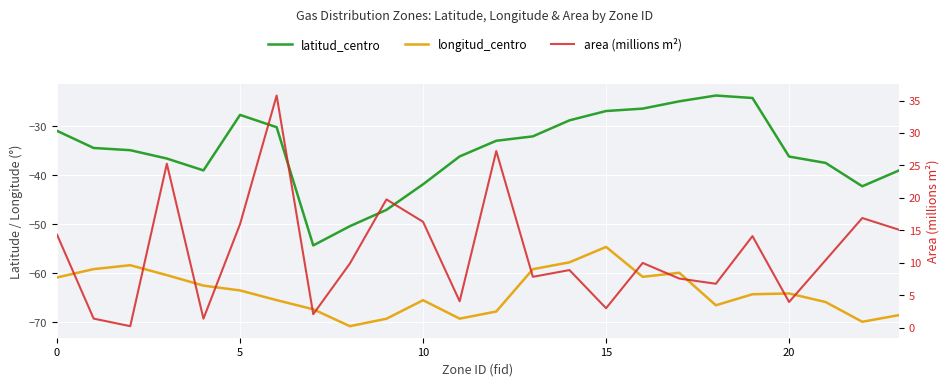

Is the value of area (millions m²) at 13 greater than the value of latitud_centro at 5?

Yes